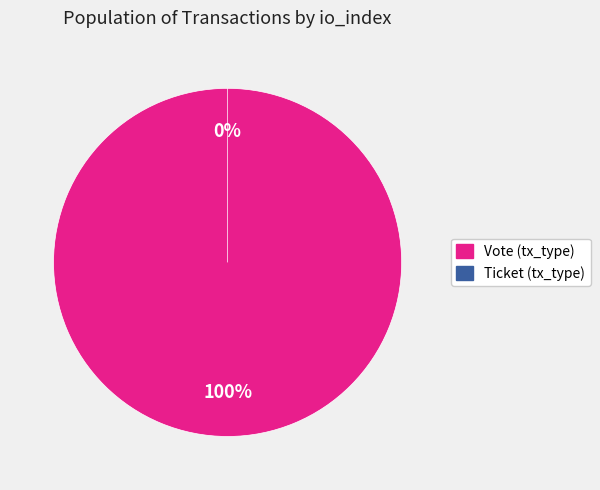

To the nearest percent, what percentage of the pie is Vote (io_index=1)?

100%